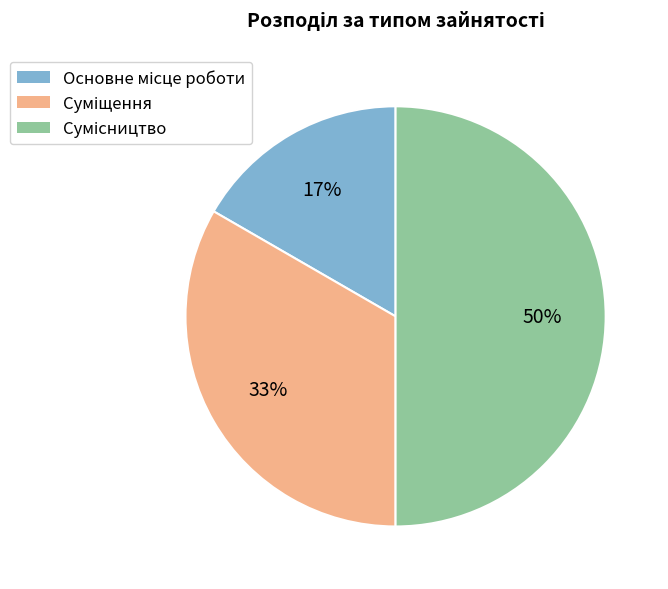

To the nearest percent, what is the average slice percentage?

33%